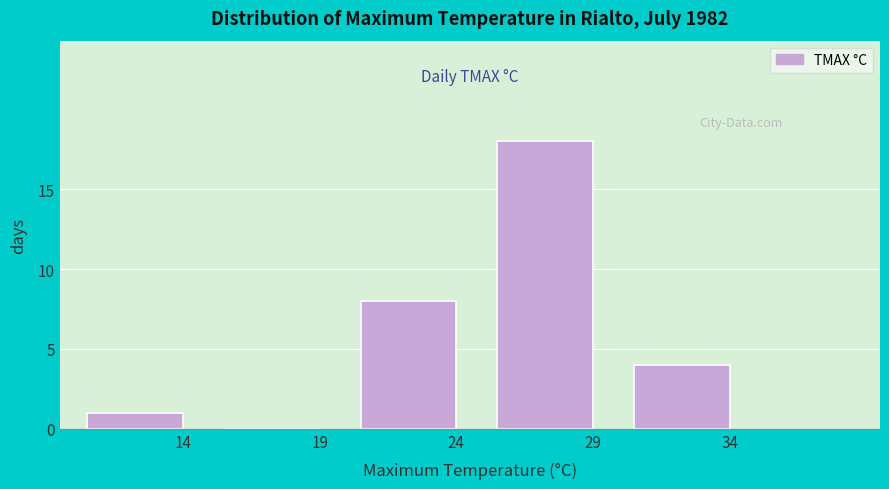

Reading left to right, what are all the values shown in this chart?

14=1	19=0	24=8	29=18	34=4